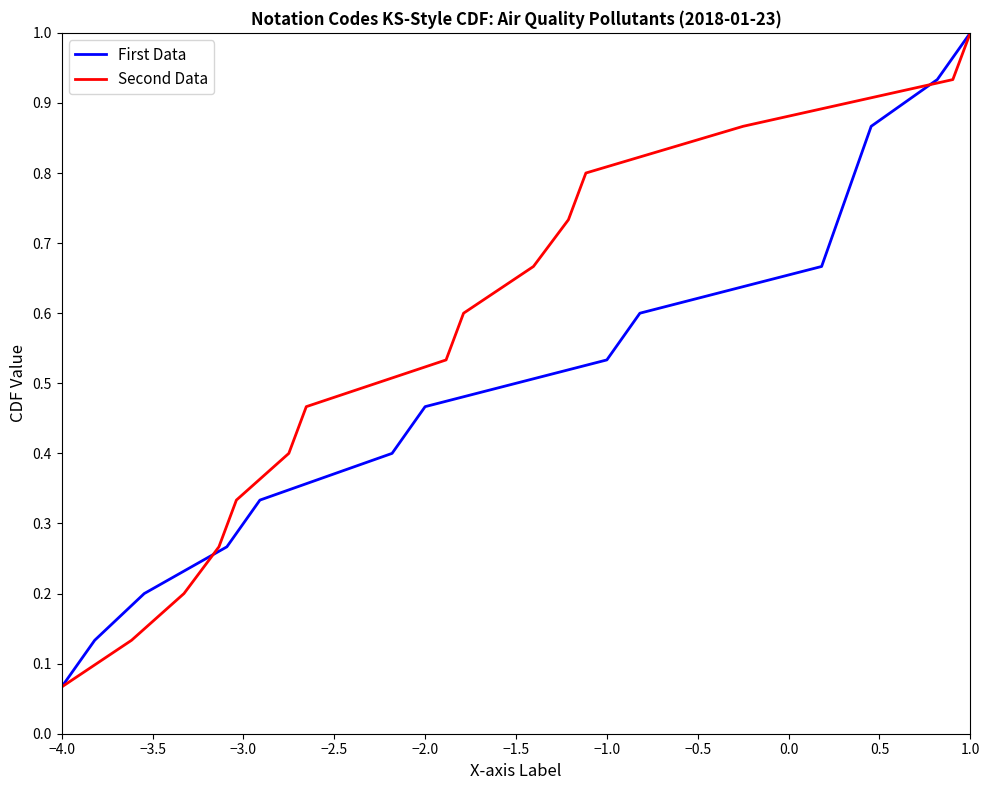

Does the chart have visible grid lines?

No